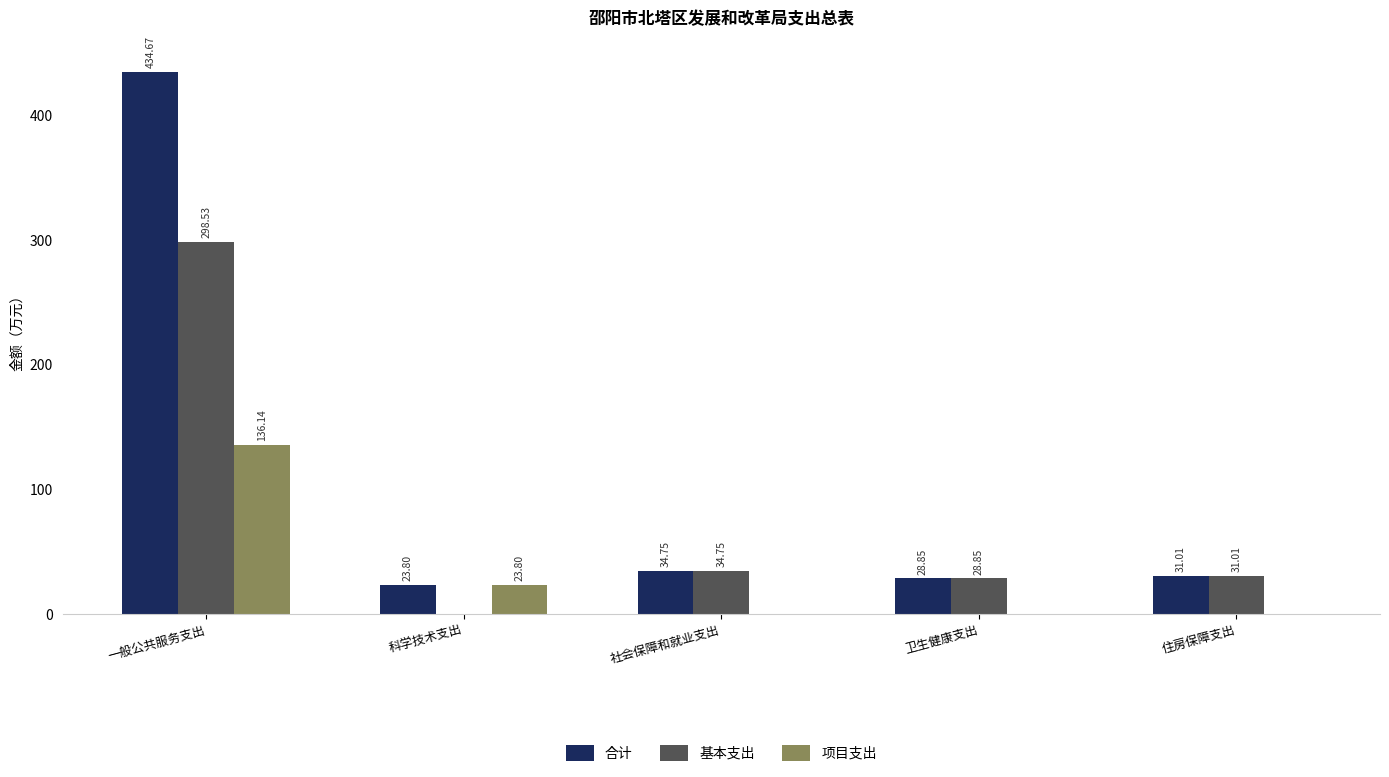

Which category has the highest value in the 合计 series?

一般公共服务支出